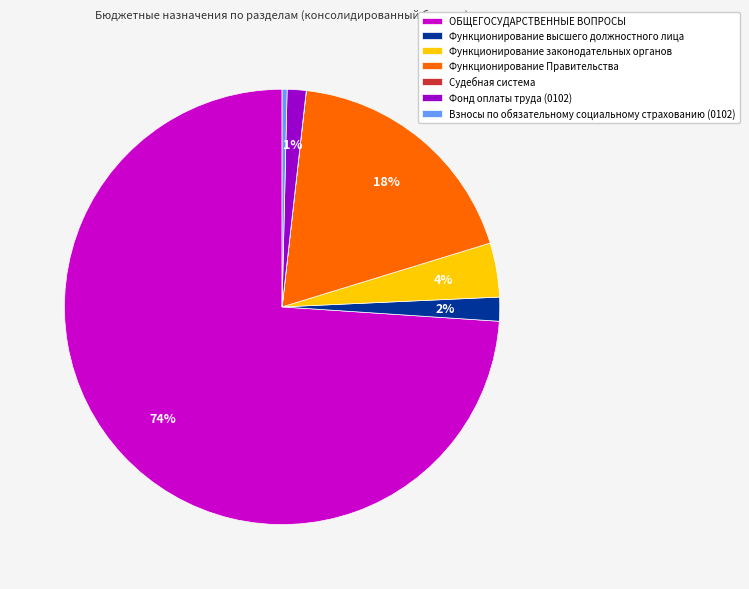

Between Функционирование законодательных органов and Взносы по обязательному социальному страхованию (0102), which is larger?

Функционирование законодательных органов